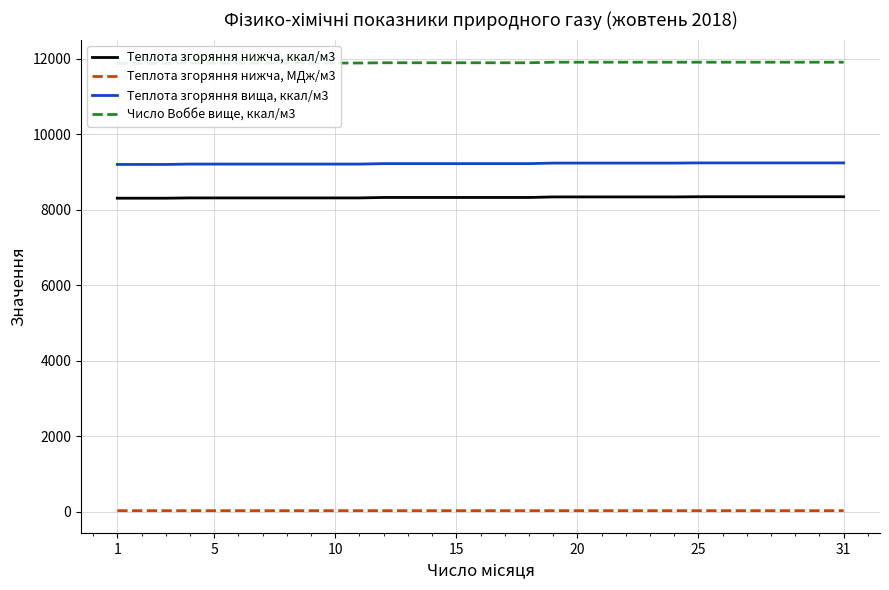

True or false: Теплота згоряння нижча, МДж/м3 and Теплота згоряння нижча, ккал/м3 cross at least once.

False